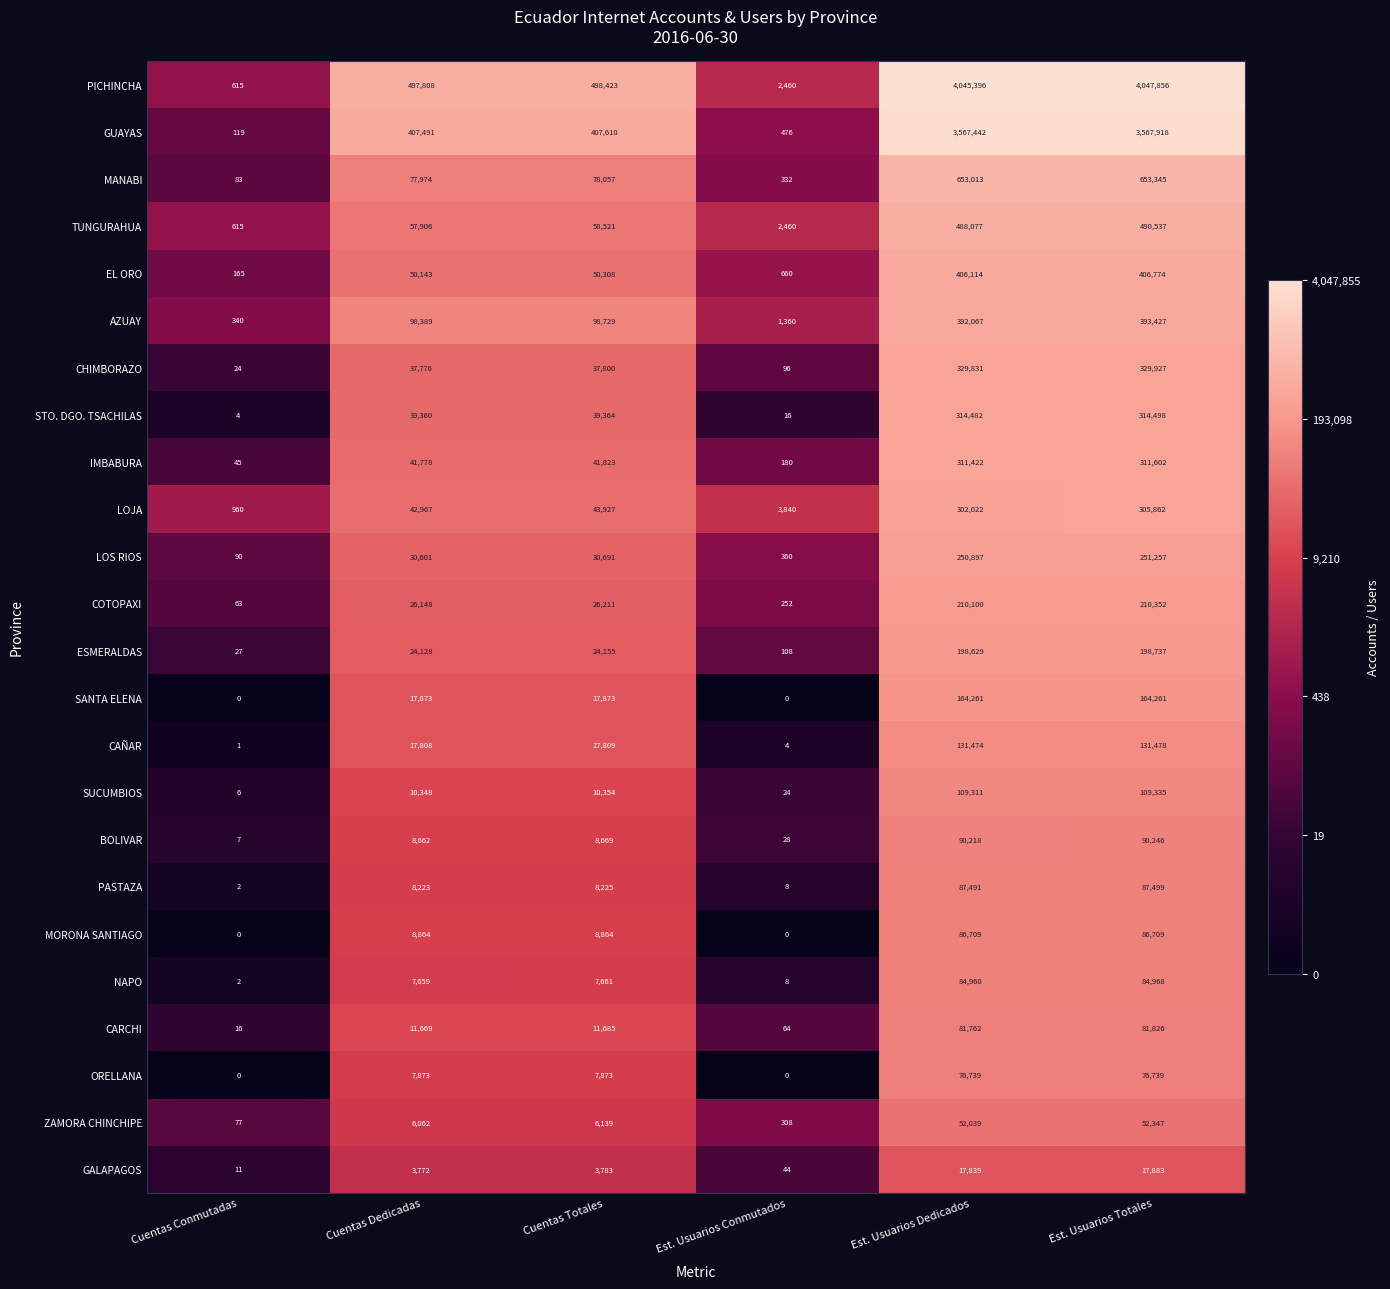

Where is TUNGURAHUA nearest to the value 245576?

Cuentas Totales